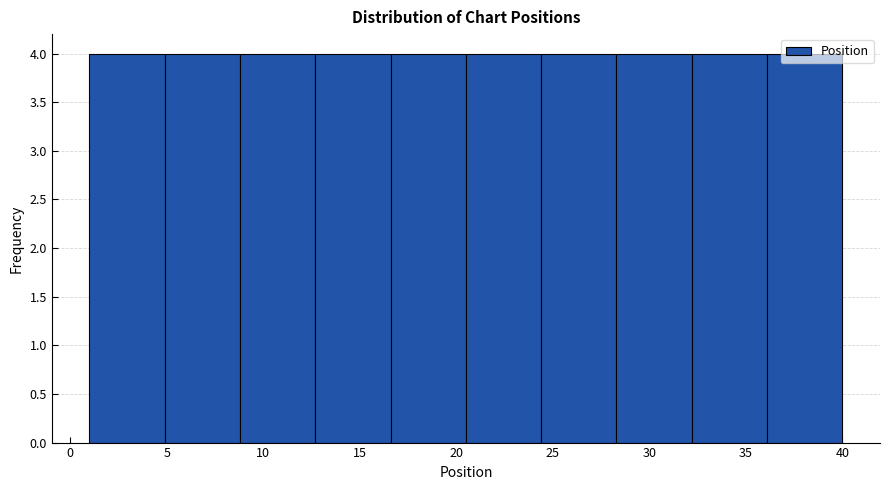

Reading left to right, list every bar in this chart as the range it spans on the x-axis followed by its height. Neither the bar edges nor the heights are printed on the chart, so give them approximately, as read against the axes.

1.0 to 4.9: 4
4.9 to 8.8: 4
8.8 to 12.7: 4
12.7 to 16.6: 4
16.6 to 20.5: 4
20.5 to 24.4: 4
24.4 to 28.3: 4
28.3 to 32.2: 4
32.2 to 36.1: 4
36.1 to 40.0: 4